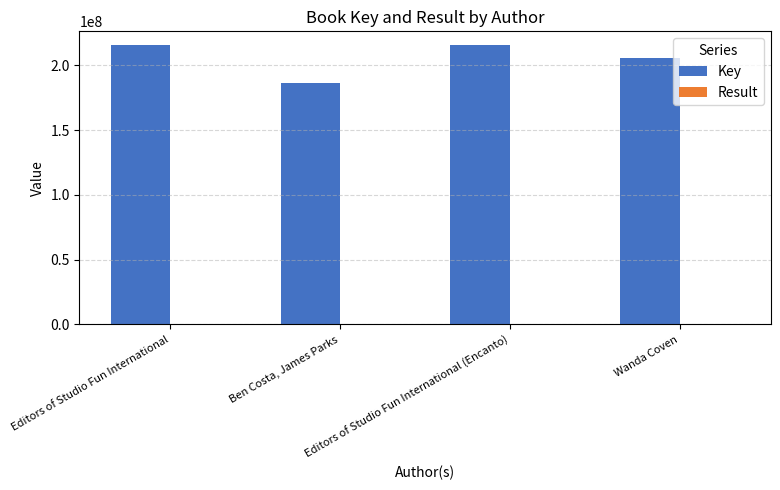

What is the total value across all series at Ben Costa, James Parks?

186262808